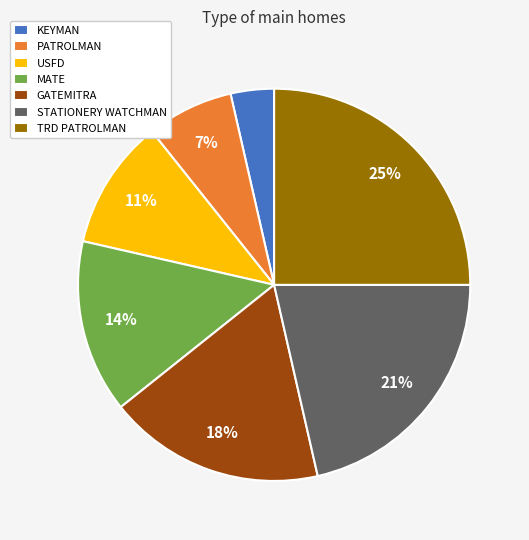

Do GATEMITRA and STATIONERY WATCHMAN together represent more than half of the pie?

No